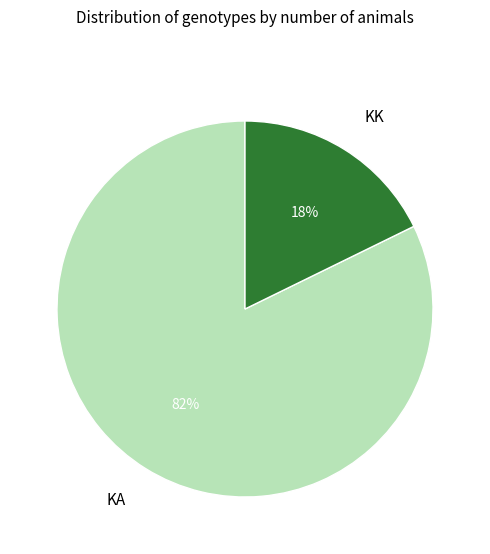

Count the number of slices in the pie.

2